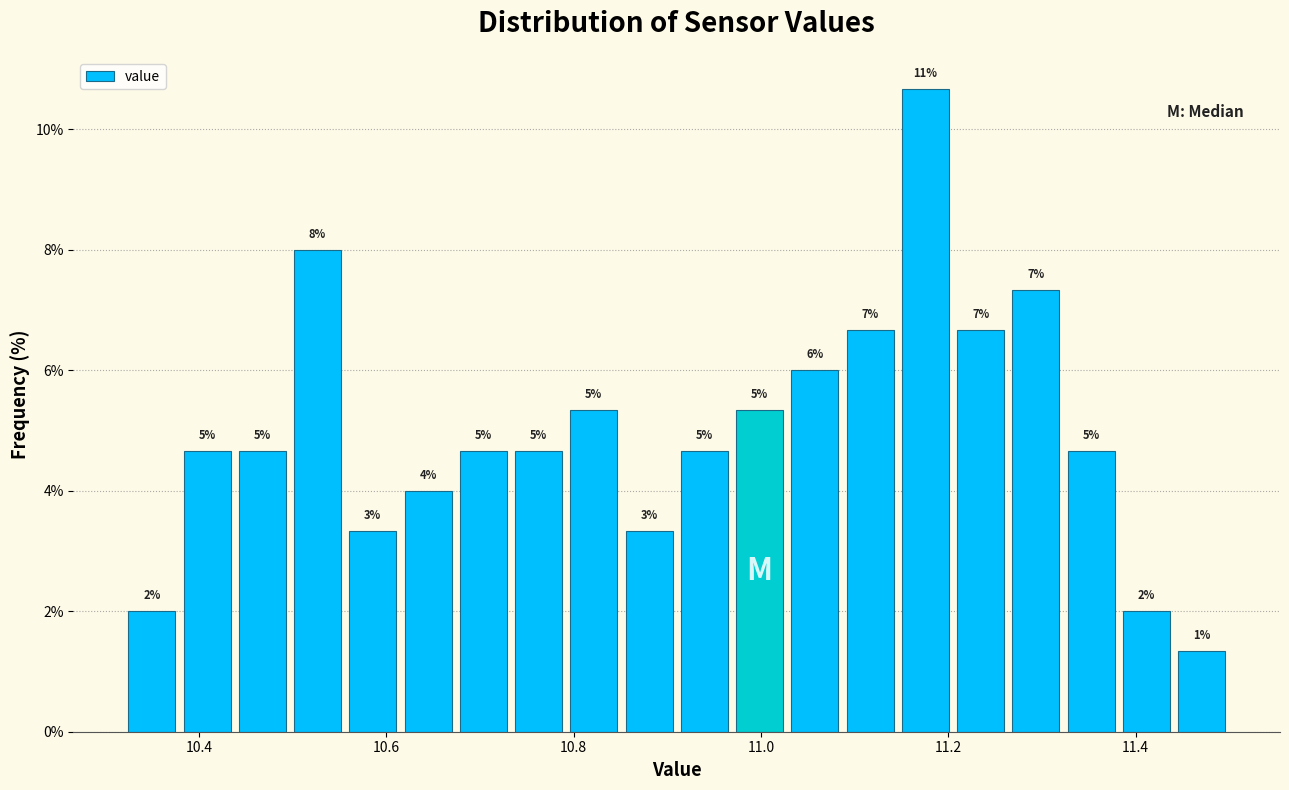

Around what value on the x-axis is the tallest bar? Give the approximate position of its centre, as read against the axis.

11.18